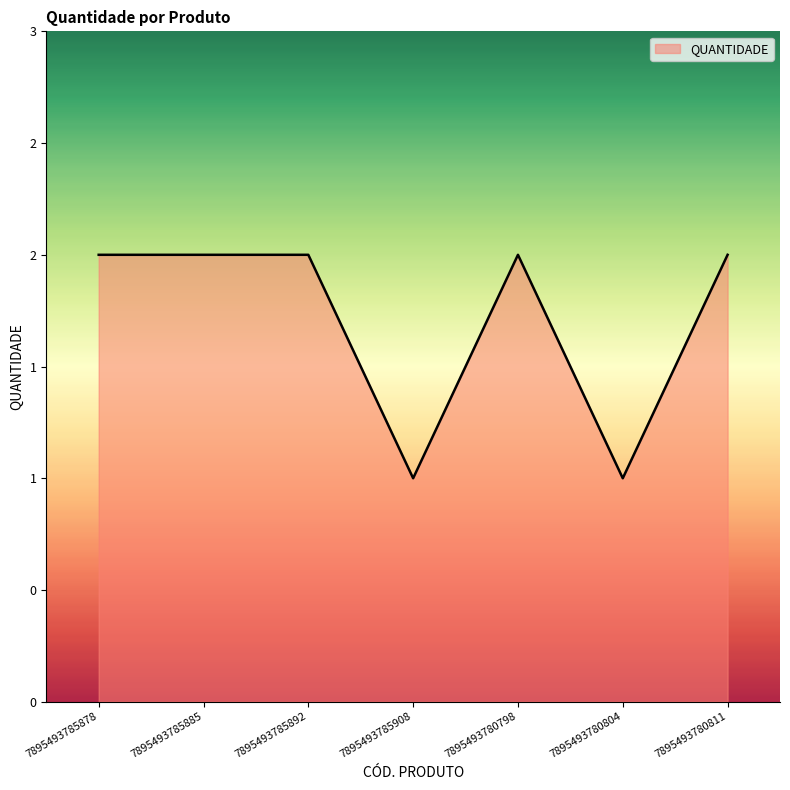

Does the chart have visible grid lines?

No